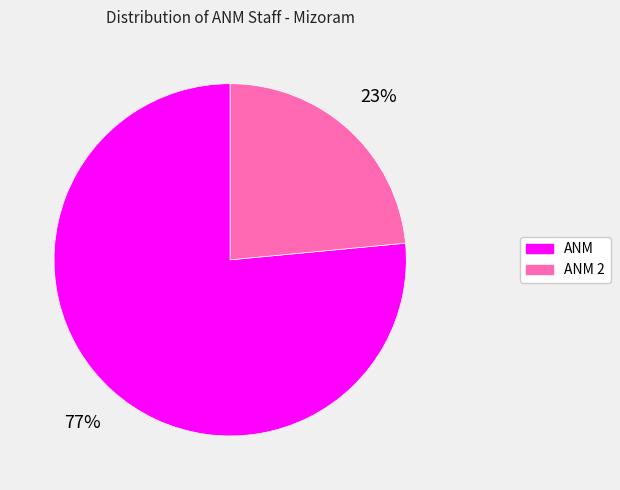

To the nearest percent, what portion does ANM 2 represent?

23%